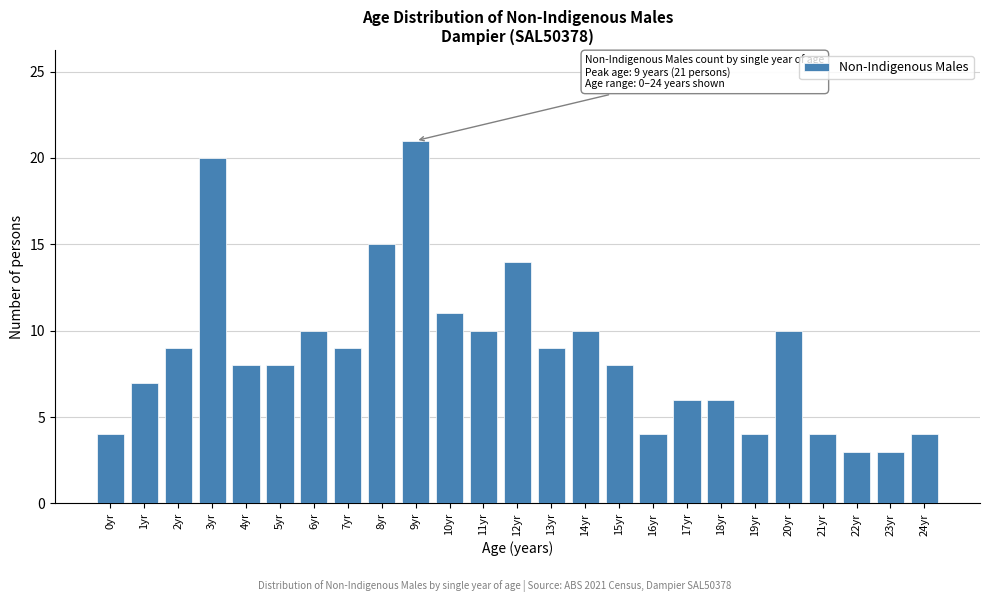

Reading left to right, list all the values displayed in this chart.

0yr=4	1yr=7	2yr=9	3yr=20	4yr=8	5yr=8	6yr=10	7yr=9	8yr=15	9yr=21	10yr=11	11yr=10	12yr=14	13yr=9	14yr=10	15yr=8	16yr=4	17yr=6	18yr=6	19yr=4	20yr=10	21yr=4	22yr=3	23yr=3	24yr=4